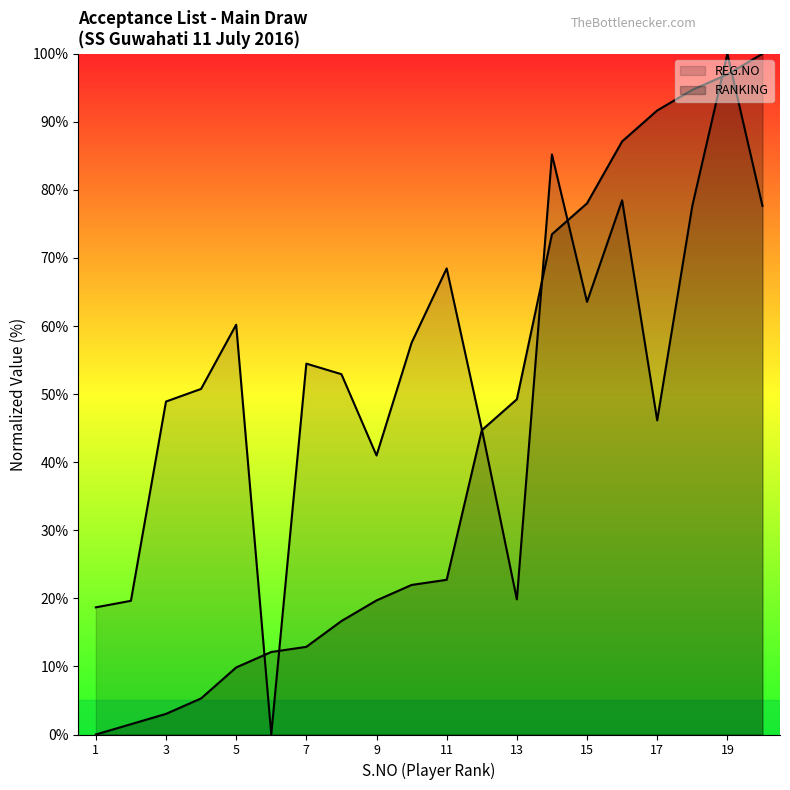

How many values in the REG.NO series are below 54?

10